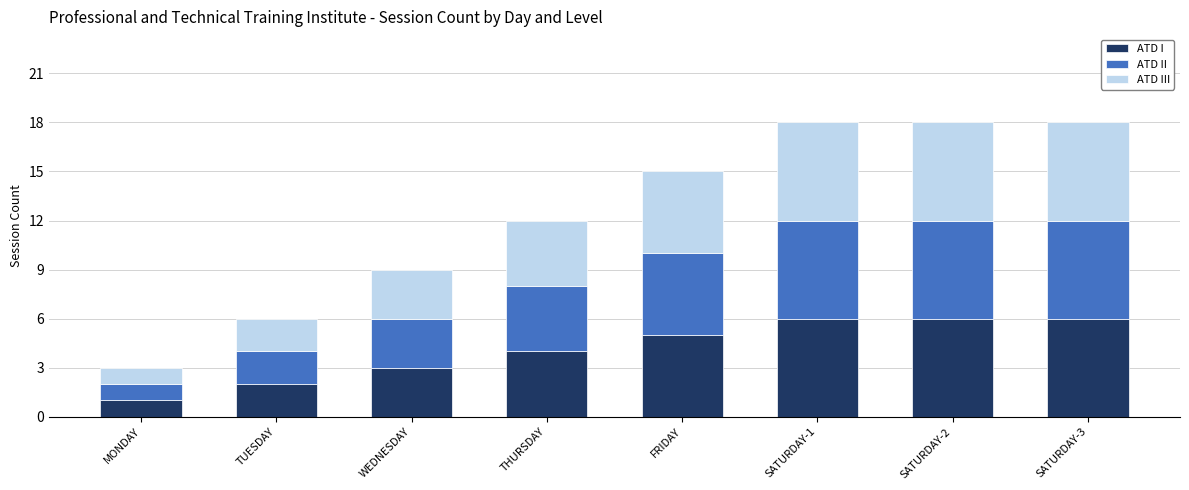

The value of ATD I at WEDNESDAY is 3. True or false?

True